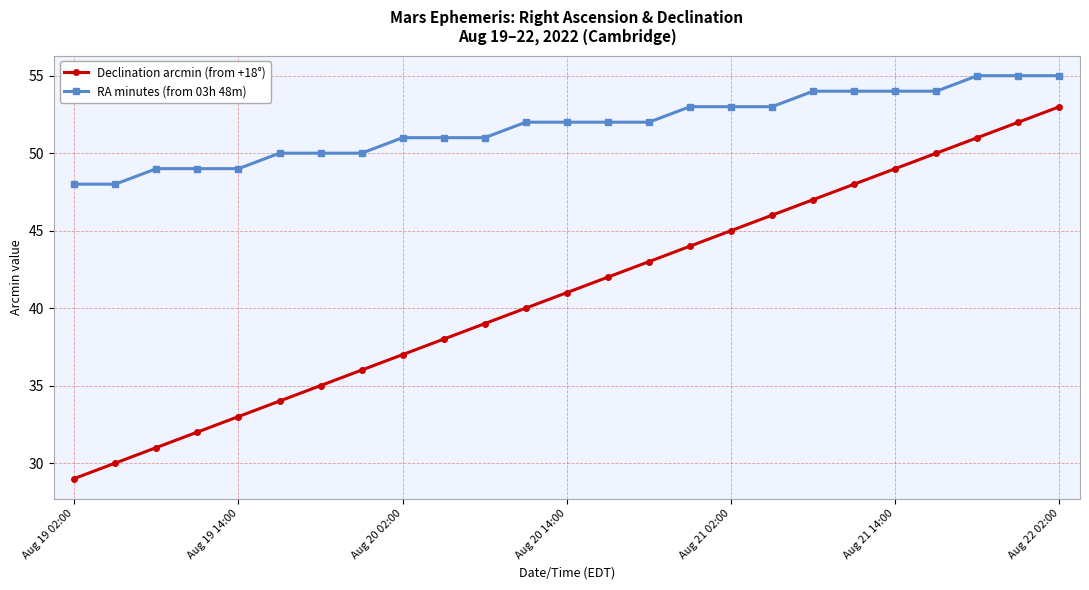

What is the lowest value of the Declination arcmin (from +18°) series?

29